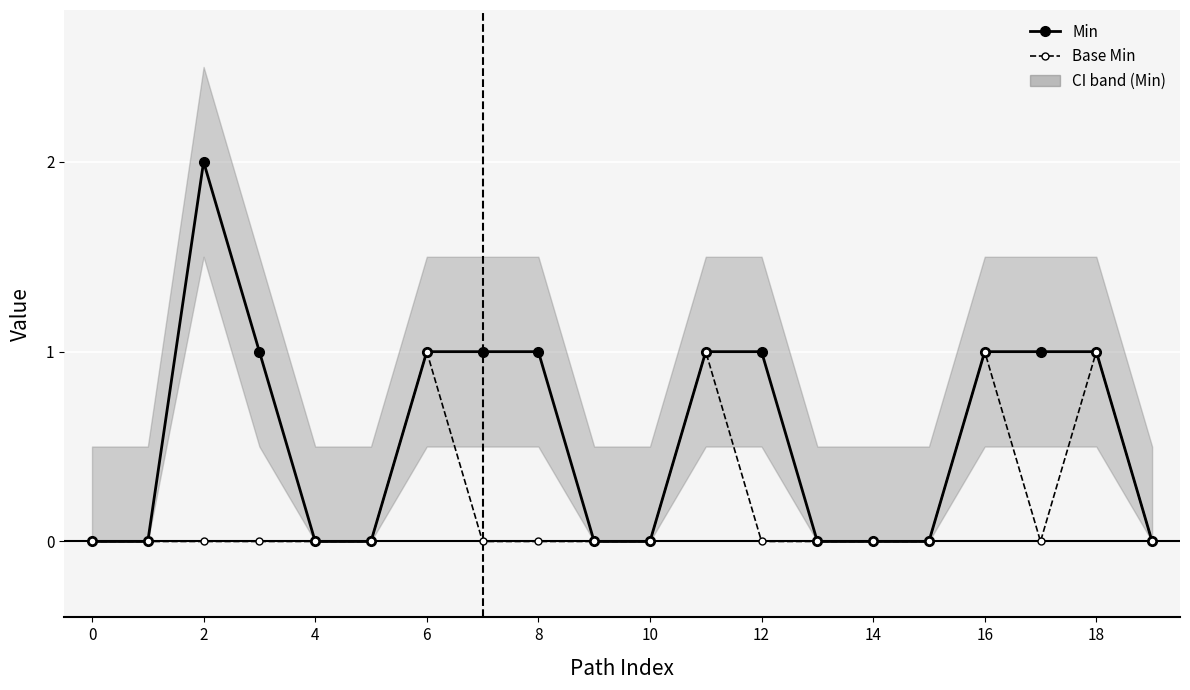

How many values in Base Min are above zero?

4